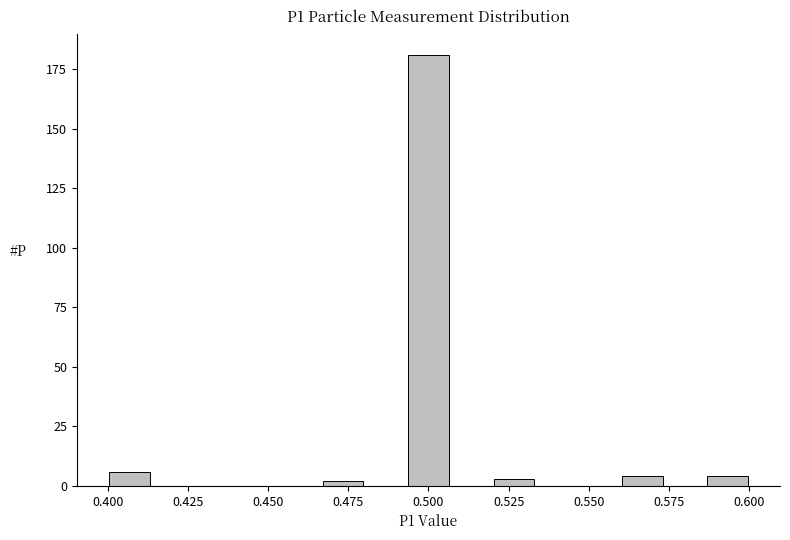

Read against the x-axis, roughly where is the centre of the tallest bar?

0.500